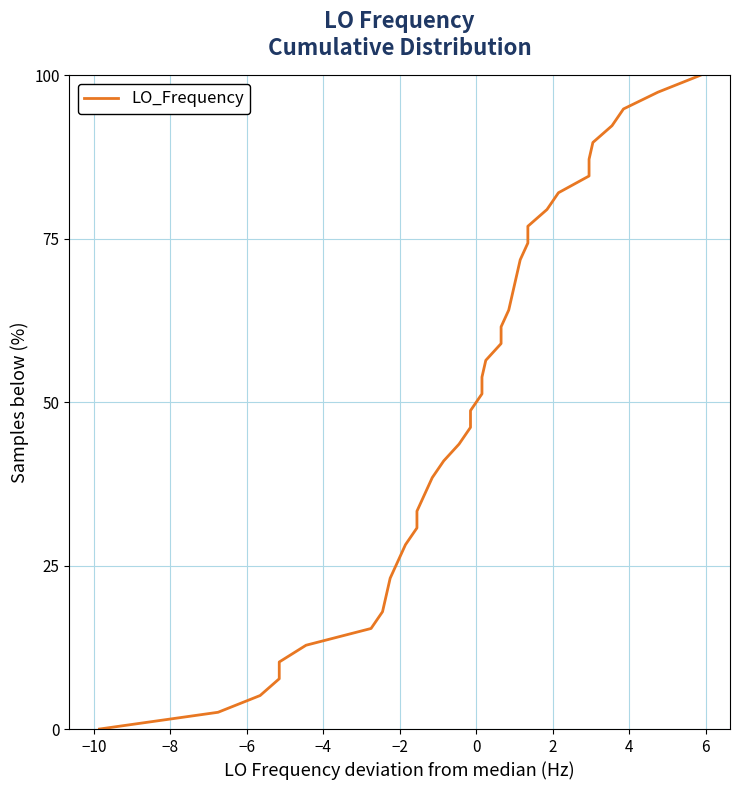

How many series are shown in this chart?

1